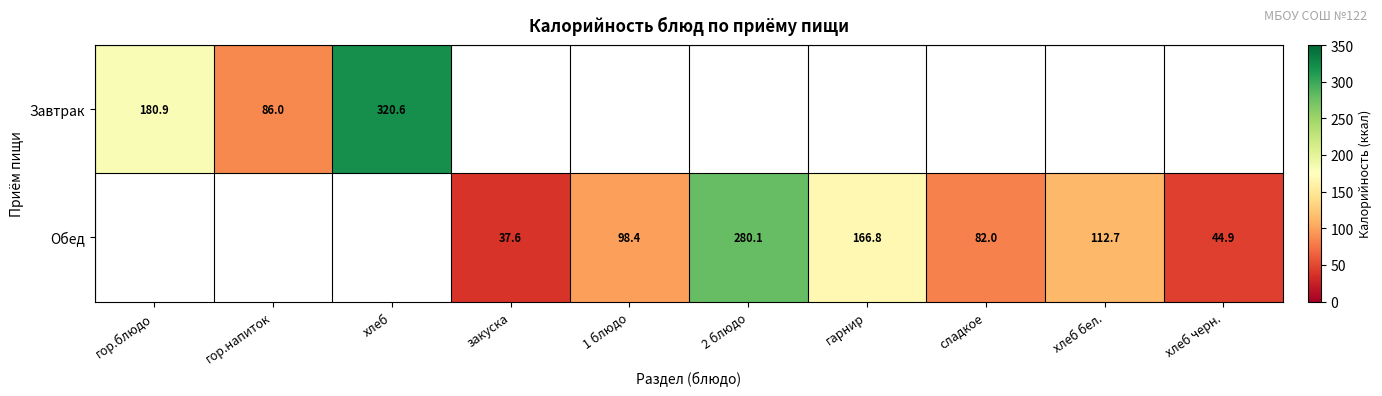

How many series are shown in this chart?

2